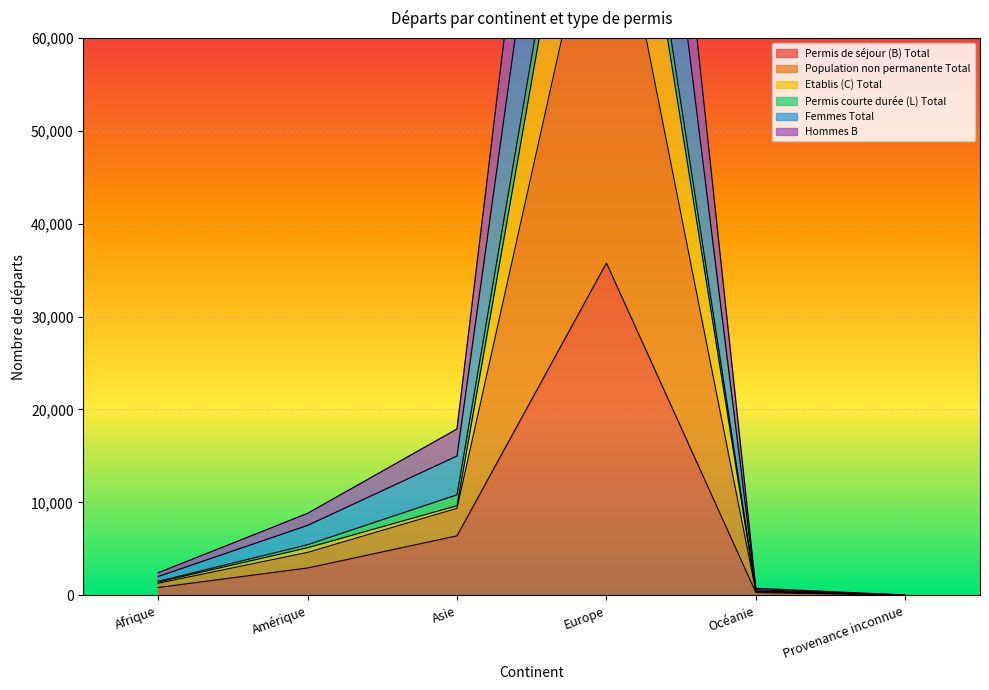

What is the total value across all series at Asie?

69102